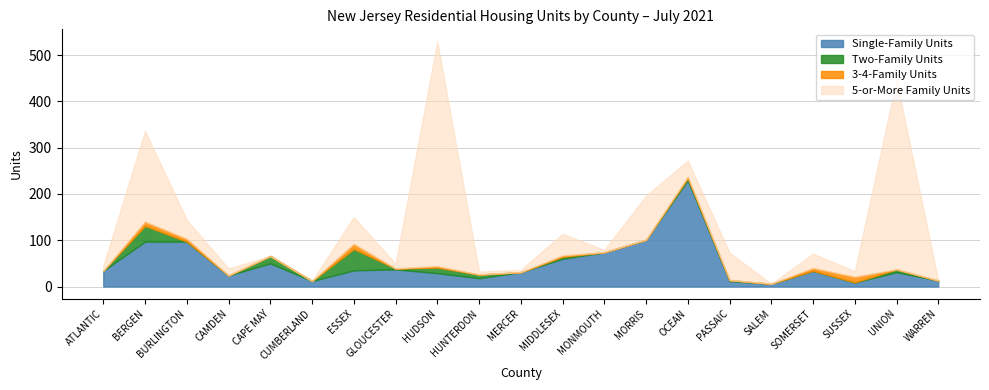

True or false: Two-Family Units has a value of 4 at MIDDLESEX.

True